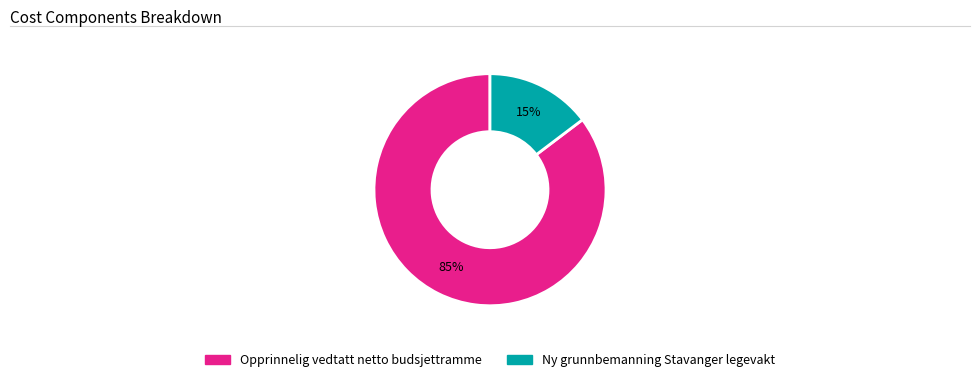

To the nearest percent, what percentage of the pie is Opprinnelig vedtatt netto budsjettramme?

85%